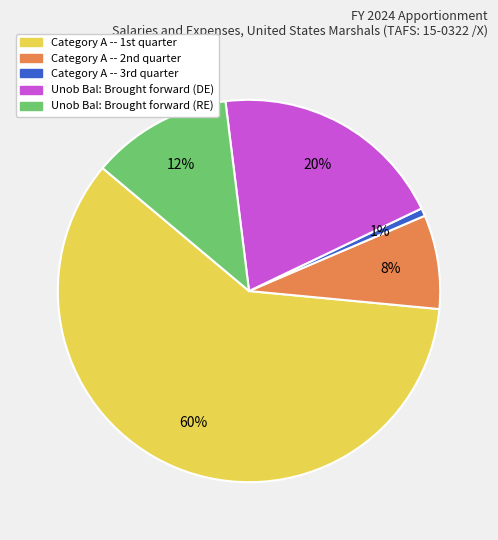

The Unob Bal: Brought forward (RE) slice represents 12% of the pie. True or false?

True